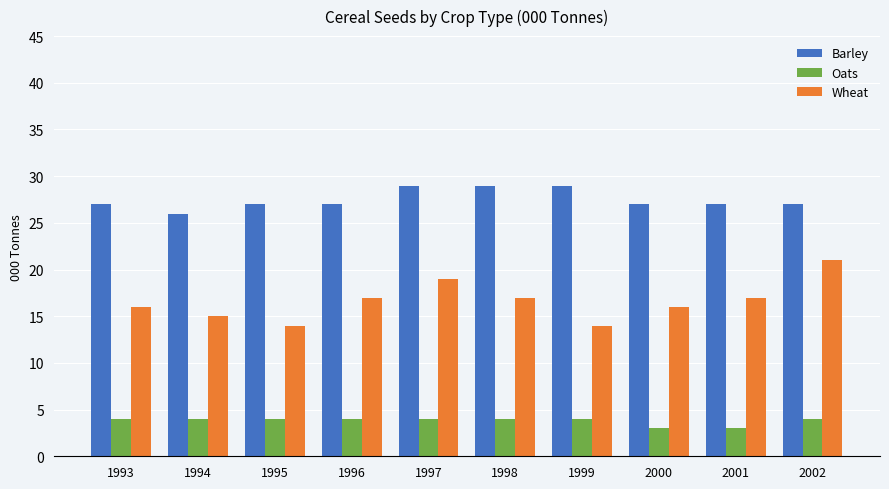

True or false: Oats has a value of 4 at 1993.

True